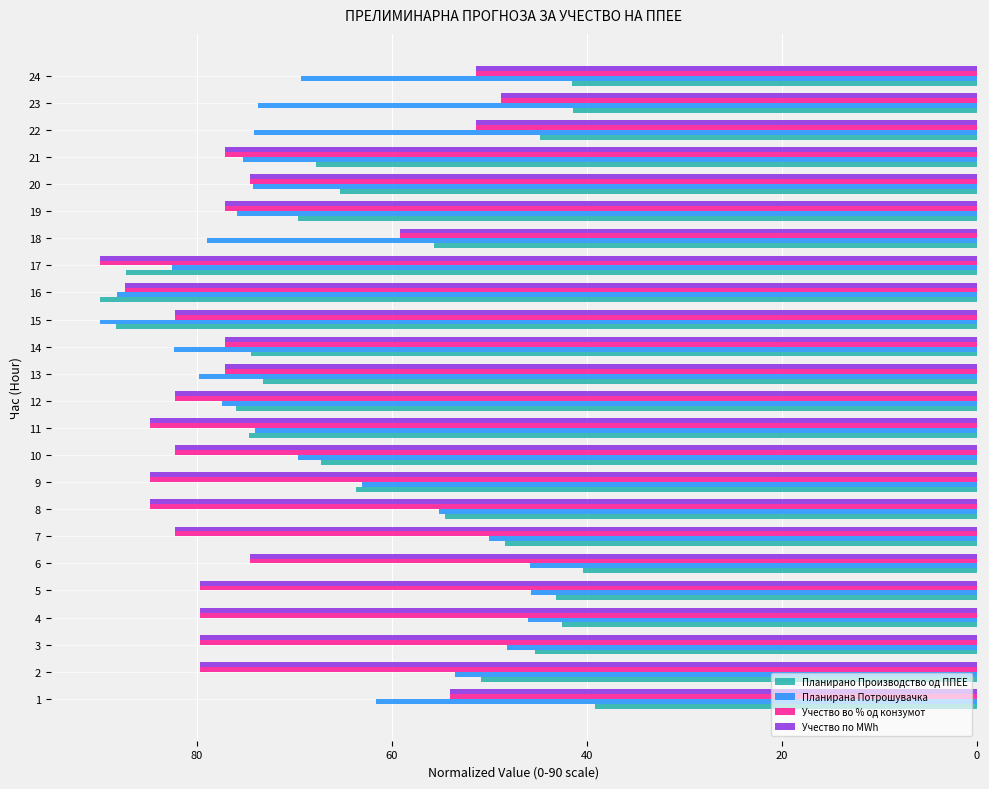

Is the value of Учество во % од конзумот at 18 greater than the value of Планирано Производство од ППЕЕ at 14?

No